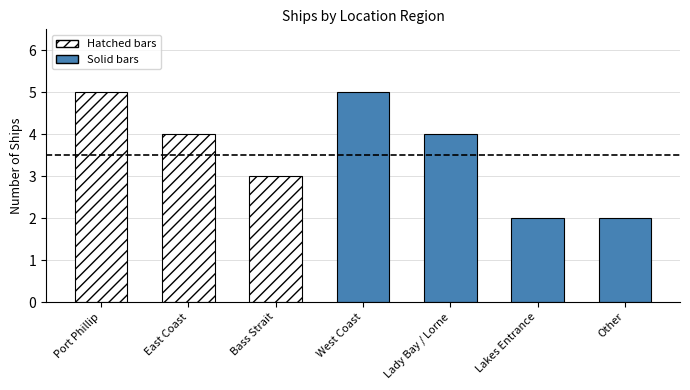

Reading left to right, extract all data points from this chart.

Port Phillip=5	East Coast=4	Bass Strait=3	West Coast=5	Lady Bay / Lorne=4	Lakes Entrance=2	Other=2